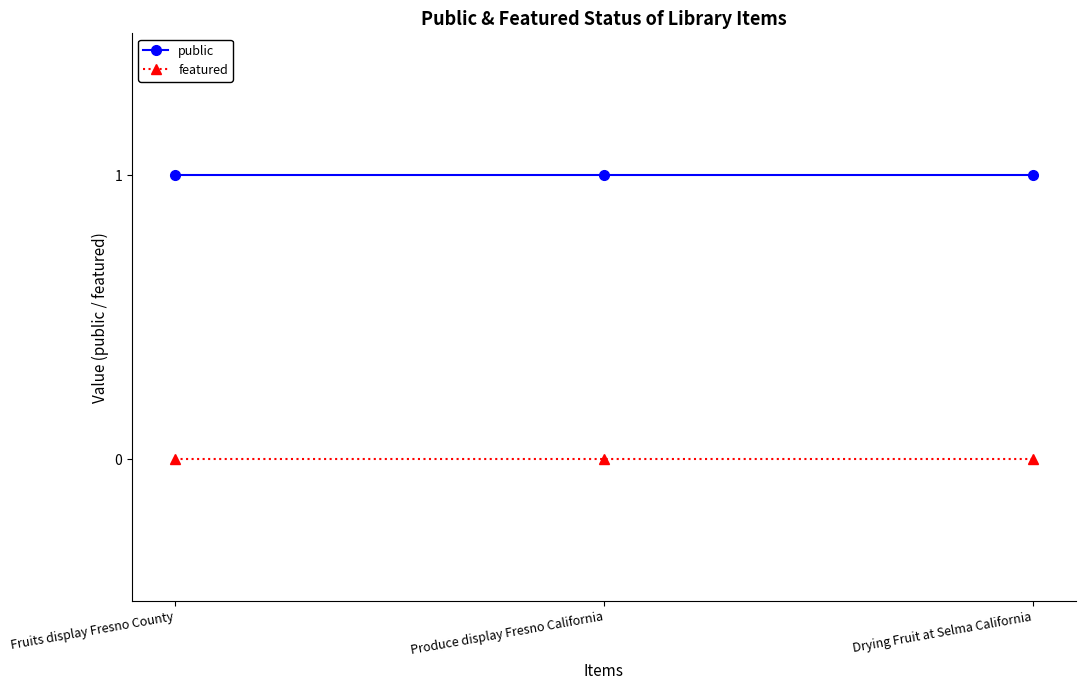

What is the spread (max minus min) of values at Drying Fruit at Selma California?

1